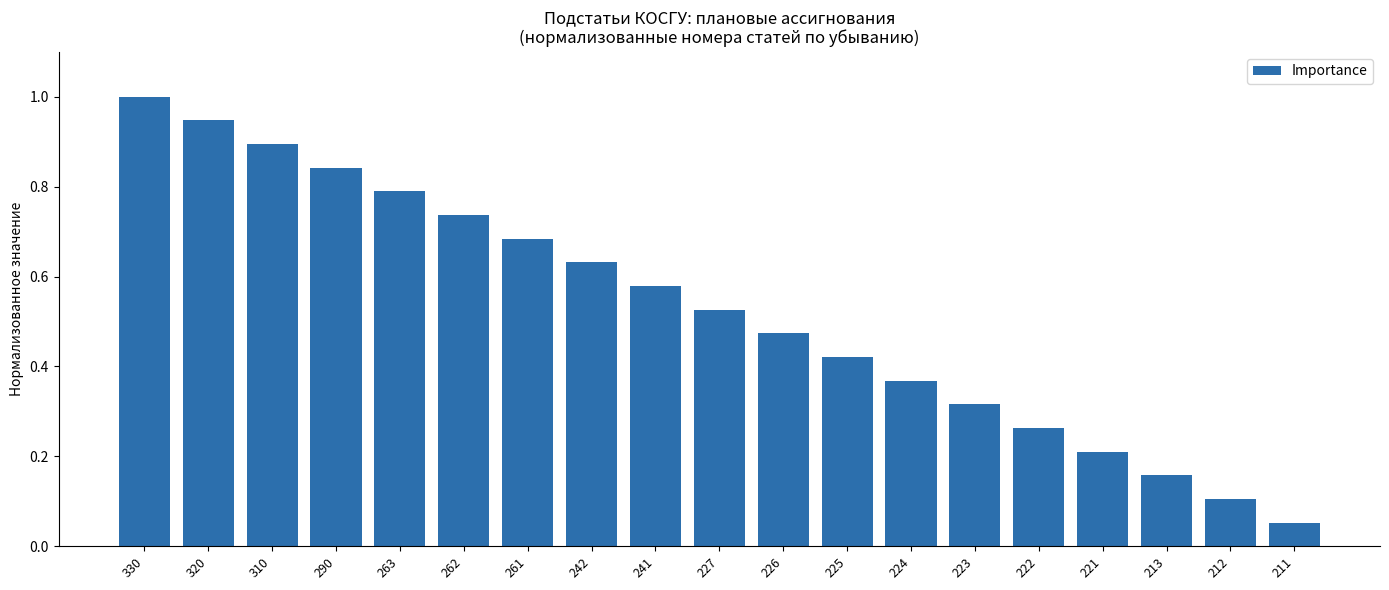

How many bars are there in total?

19